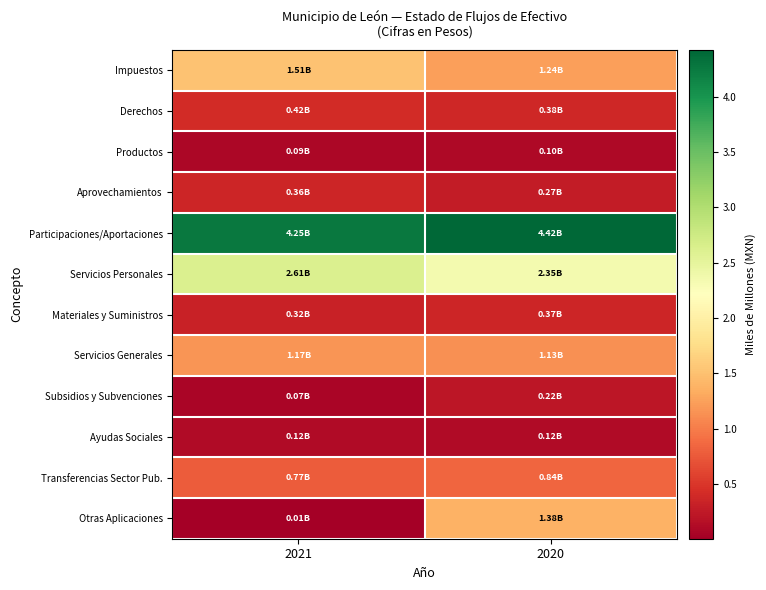

Reading left to right, list all the values displayed in this chart.

Impuestos: 2021=1.5	2020=1.2
Derechos: 2021=0.4	2020=0.4
Productos: 2021=0.1	2020=0.1
Aprovechamientos: 2021=0.4	2020=0.3
Participaciones/Aportaciones: 2021=4.2	2020=4.4
Servicios Personales: 2021=2.6	2020=2.3
Materiales y Suministros: 2021=0.3	2020=0.4
Servicios Generales: 2021=1.2	2020=1.1
Subsidios y Subvenciones: 2021=0.1	2020=0.2
Ayudas Sociales: 2021=0.1	2020=0.1
Transferencias Sector Pub.: 2021=0.8	2020=0.8
Otras Aplicaciones: 2021=0.0	2020=1.4